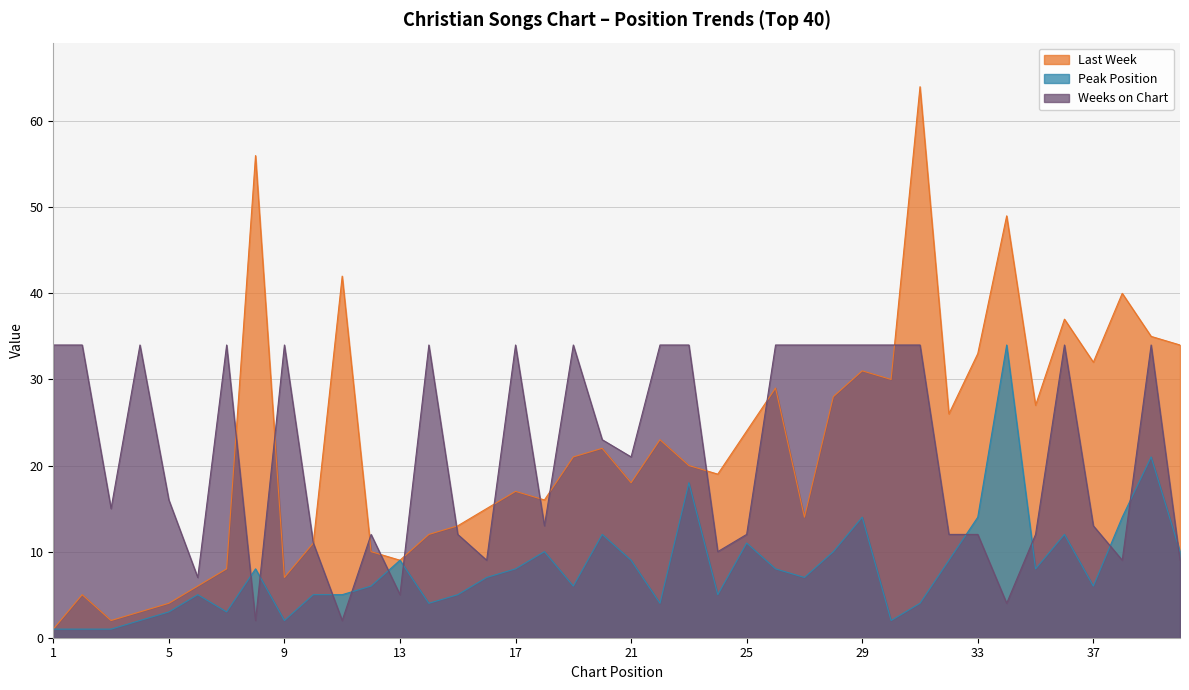

Does the chart have visible grid lines?

Yes